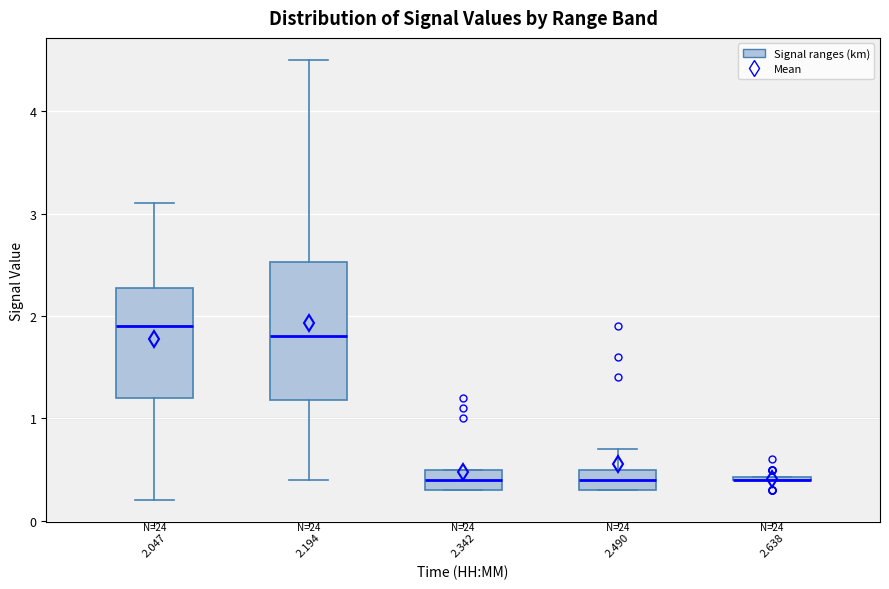

Reading left to right, transcribe this box plot: for each box, give where its median line is, the range the box spans, and where its two whiskers end, as read against the y-axis. The values are not printed on the chart, so give them approximately, as read against the axis.

2.047: median 1.9, box 1.2 to 2.3, whiskers 0.2 to 3.1
2.194: median 1.8, box 1.2 to 2.5, whiskers 0.4 to 4.5
2.342: median 0.4, box 0.3 to 0.5, whiskers 0.3 to 0.5
2.490: median 0.4, box 0.3 to 0.5, whiskers 0.3 to 0.7
2.638: box collapsed to a line at 0.4, whiskers 0.4 to 0.4